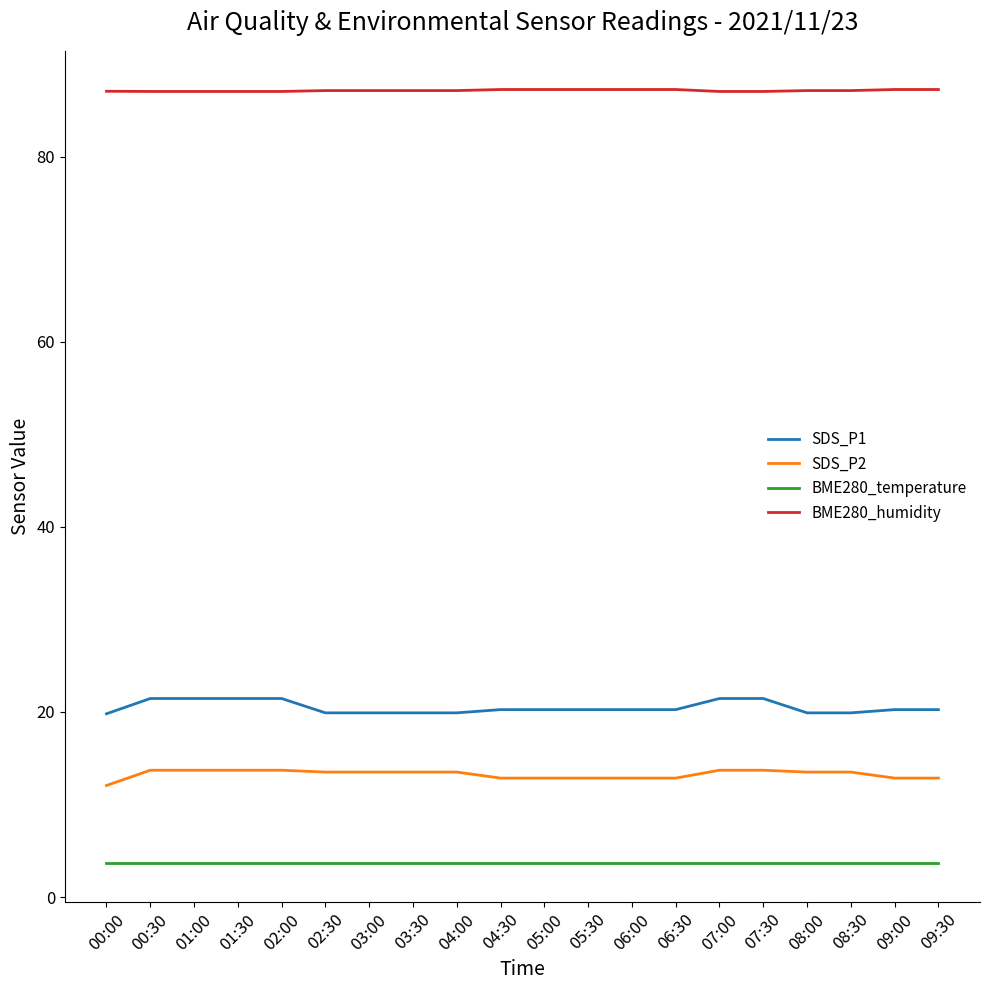

True or false: BME280_humidity and SDS_P2 cross at least once.

False